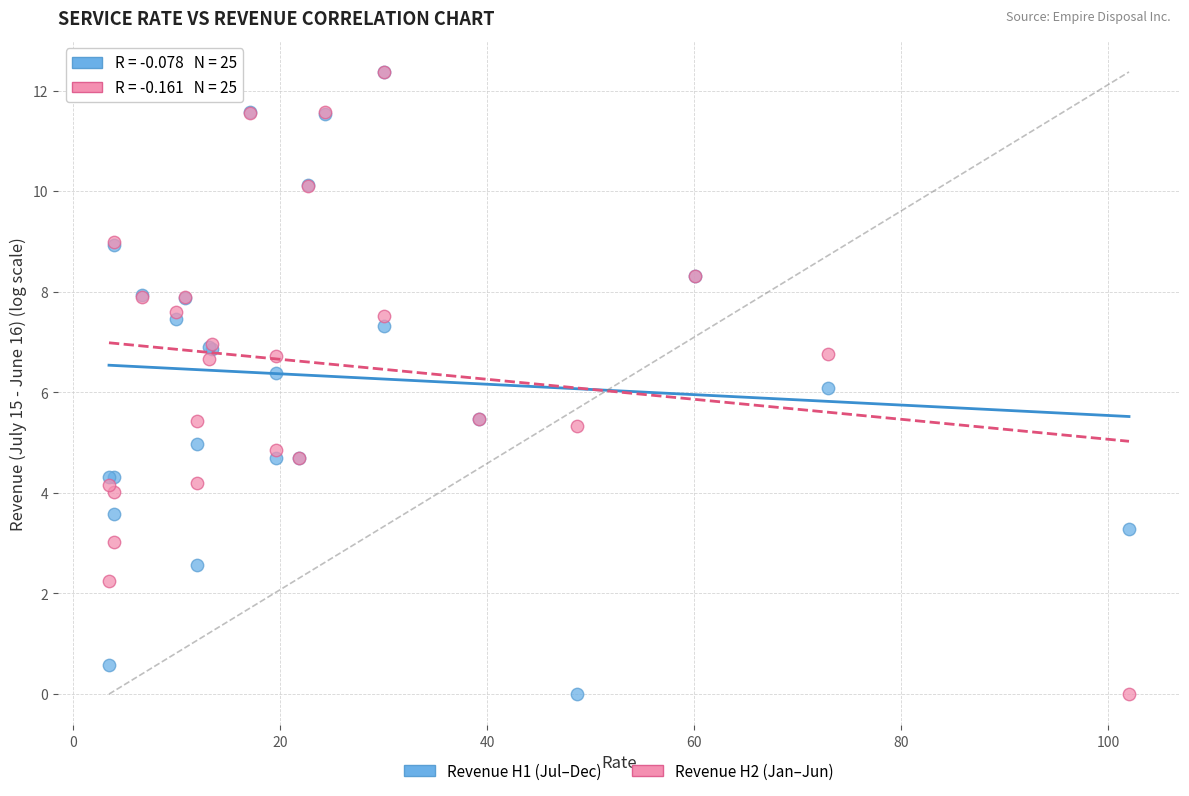

What are all the series names shown in the legend?

Revenue H1 (Jul–Dec), Revenue H2 (Jan–Jun)